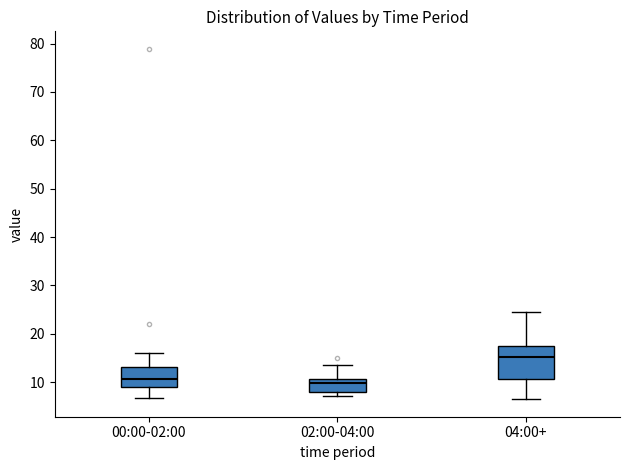

Reading left to right, read every box against the y-axis: the position of its median line, the range the box covers, and the ends of its whiskers. The values are not printed on the chart, so give them approximately, as read against the axis.

00:00-02:00: median 11, box 9 to 13, whiskers 7 to 16
02:00-04:00: median 10, box 8 to 11, whiskers 7 to 14
04:00+: median 15, box 11 to 17, whiskers 7 to 25